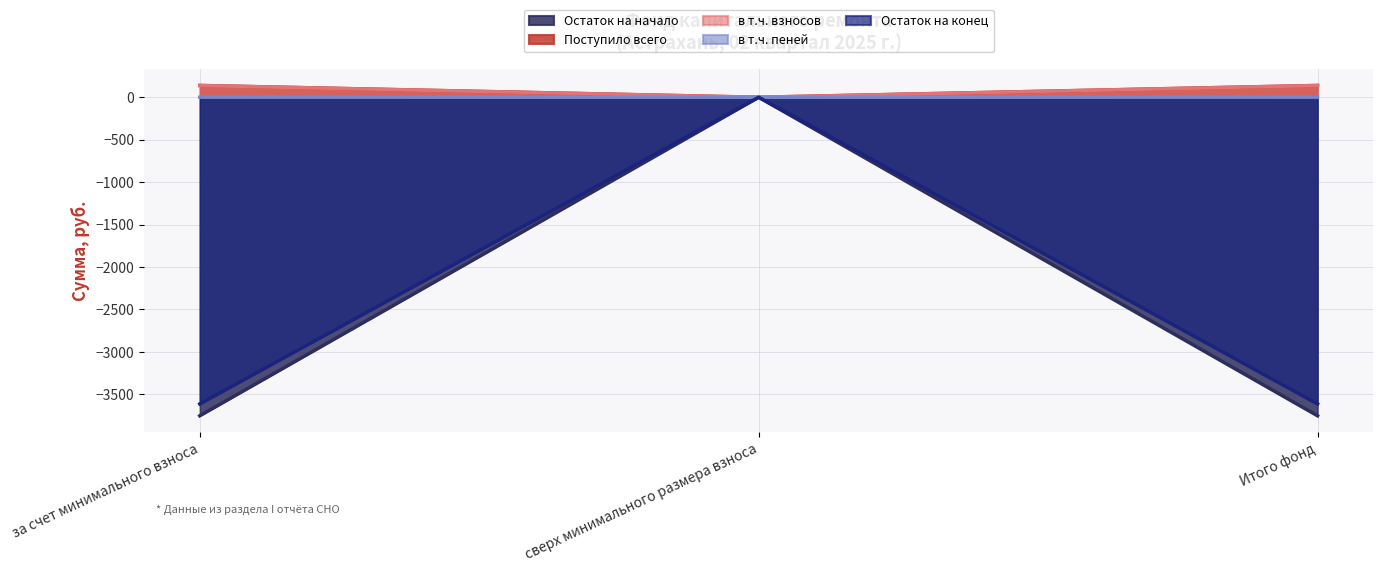

Reading right to left, what are all the values shown in this chart?

Остаток на начало: Итого фонд=138.2	сверх минимального размера взноса=0.0	за счет минимального взноса=138.2
Поступило всего: Итого фонд=-3752.3	сверх минимального размера взноса=0.0	за счет минимального взноса=-3752.3
в т.ч. взносов: Итого фонд=1.1	сверх минимального размера взноса=0.0	за счет минимального взноса=1.1
в т.ч. пеней: Итого фонд=139.4	сверх минимального размера взноса=0.0	за счет минимального взноса=139.4
Остаток на конец: Итого фонд=-3612.9	сверх минимального размера взноса=0.0	за счет минимального взноса=-3612.9